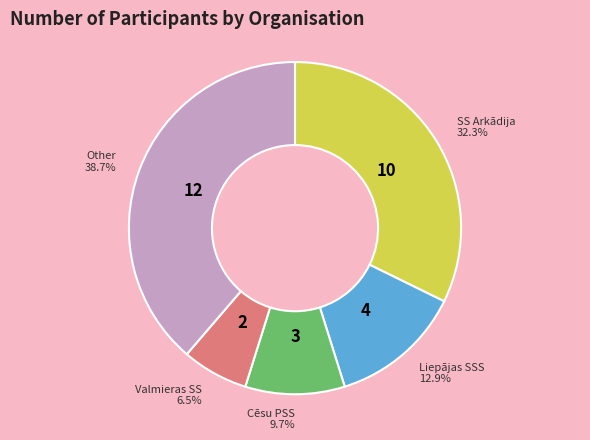

Does any single category account for the majority?

No